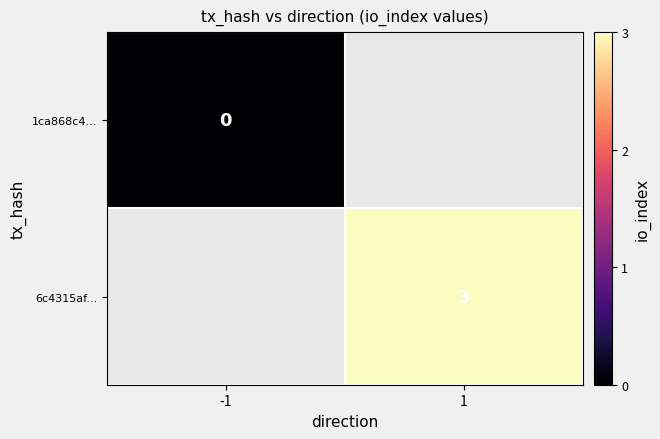

Is the value of 1ca868c4... at -1 greater than the value of 6c4315af... at 1?

No